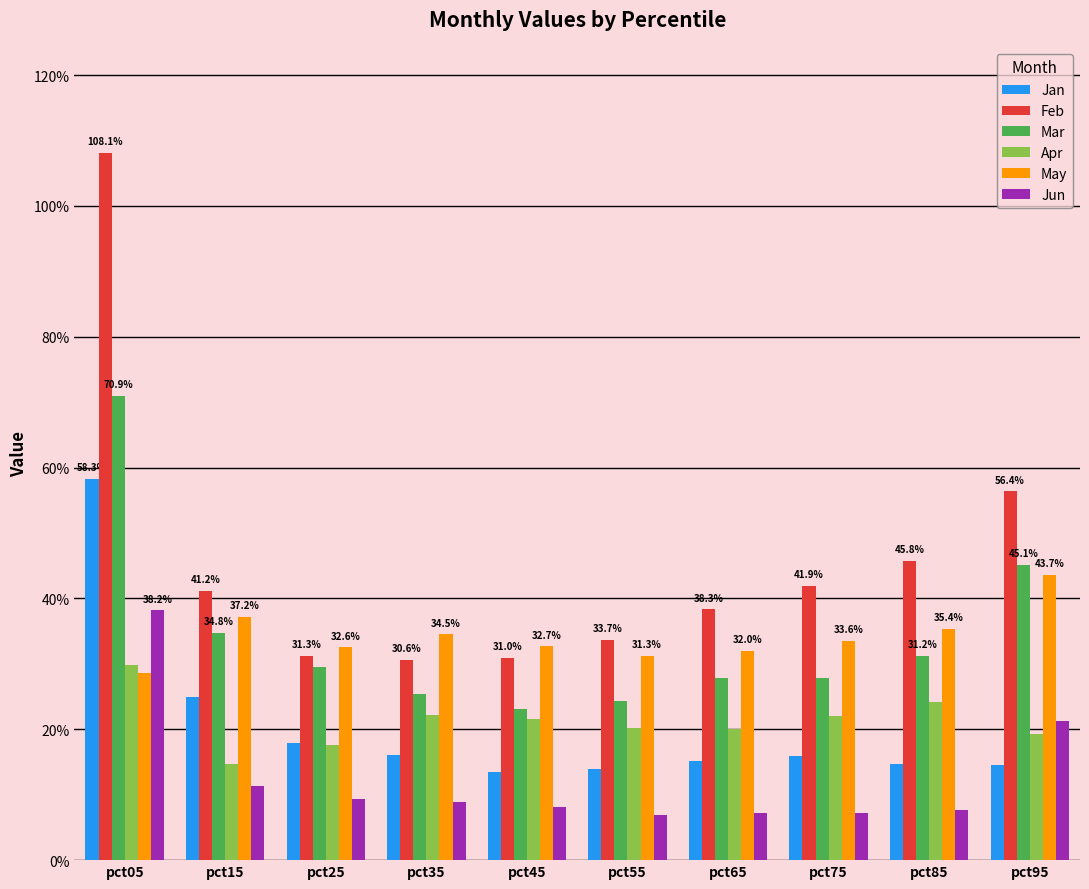

At which category does the chart reach its minimum across all series?

pct55